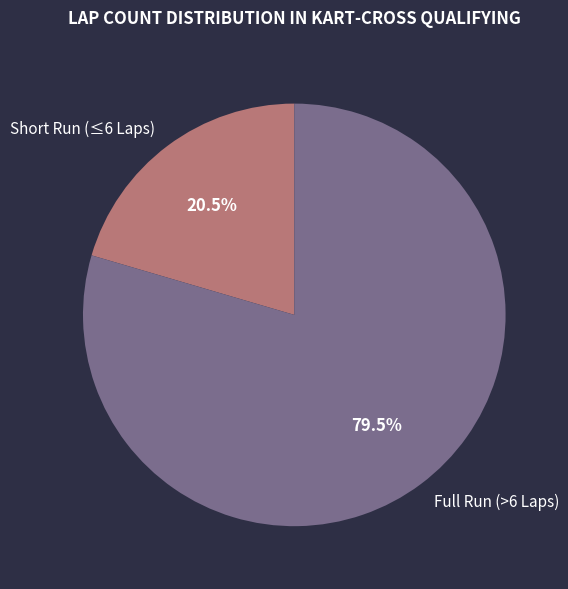

Do Full Run (>6 Laps) and Short Run (≤6 Laps) together represent more than half of the pie?

Yes